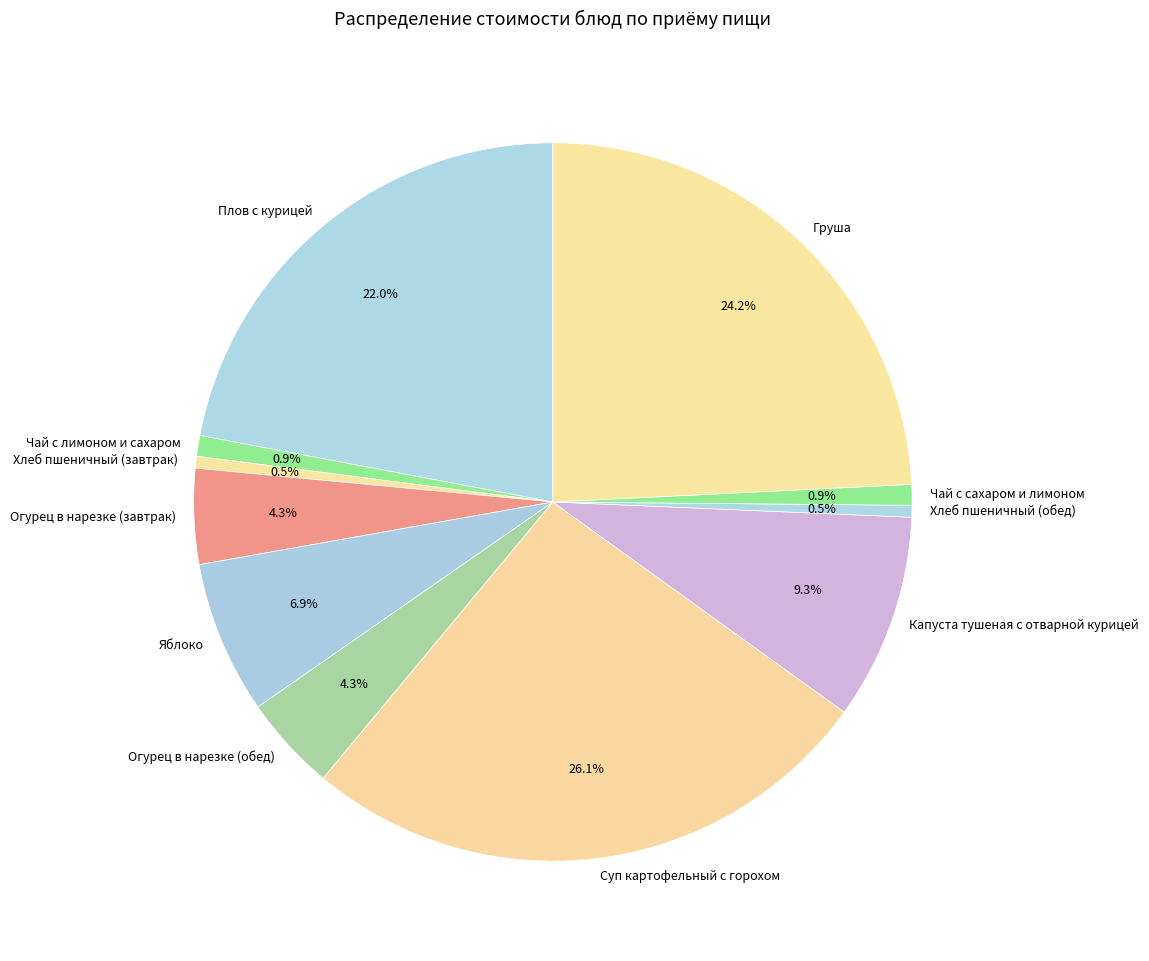

The Капуста тушеная с отварной курицей slice represents 9% of the pie. True or false?

True